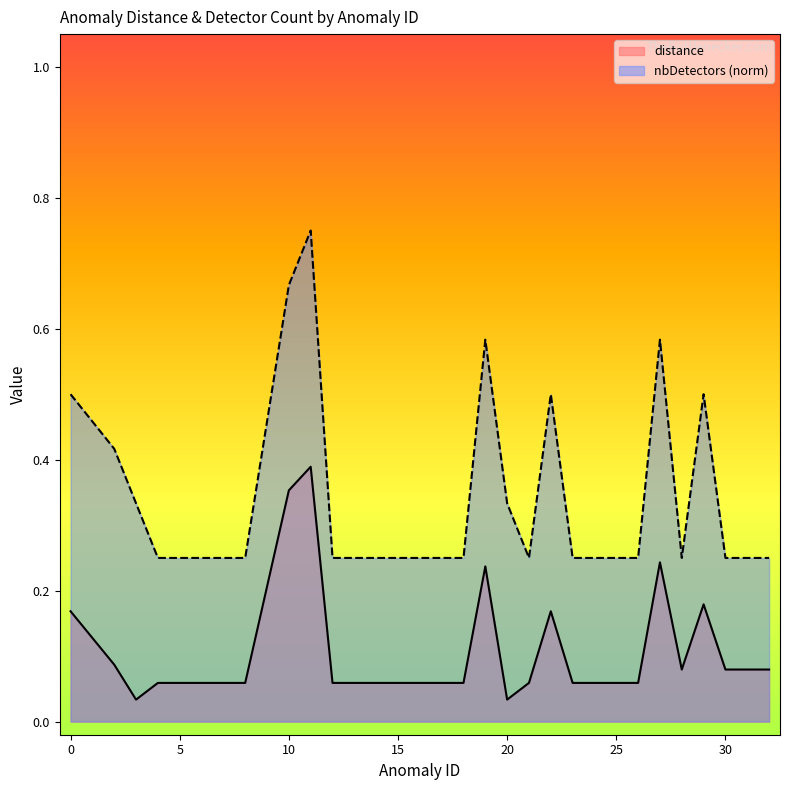

What is the total value across all series at 6?

0.3